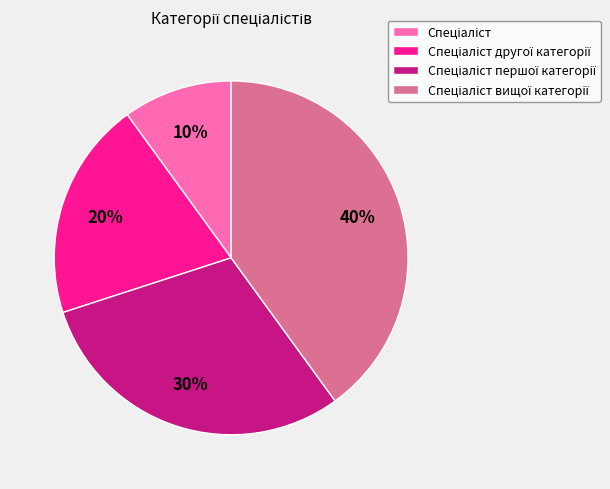

To the nearest percent, what is the difference between the largest and smallest slice percentages?

30%